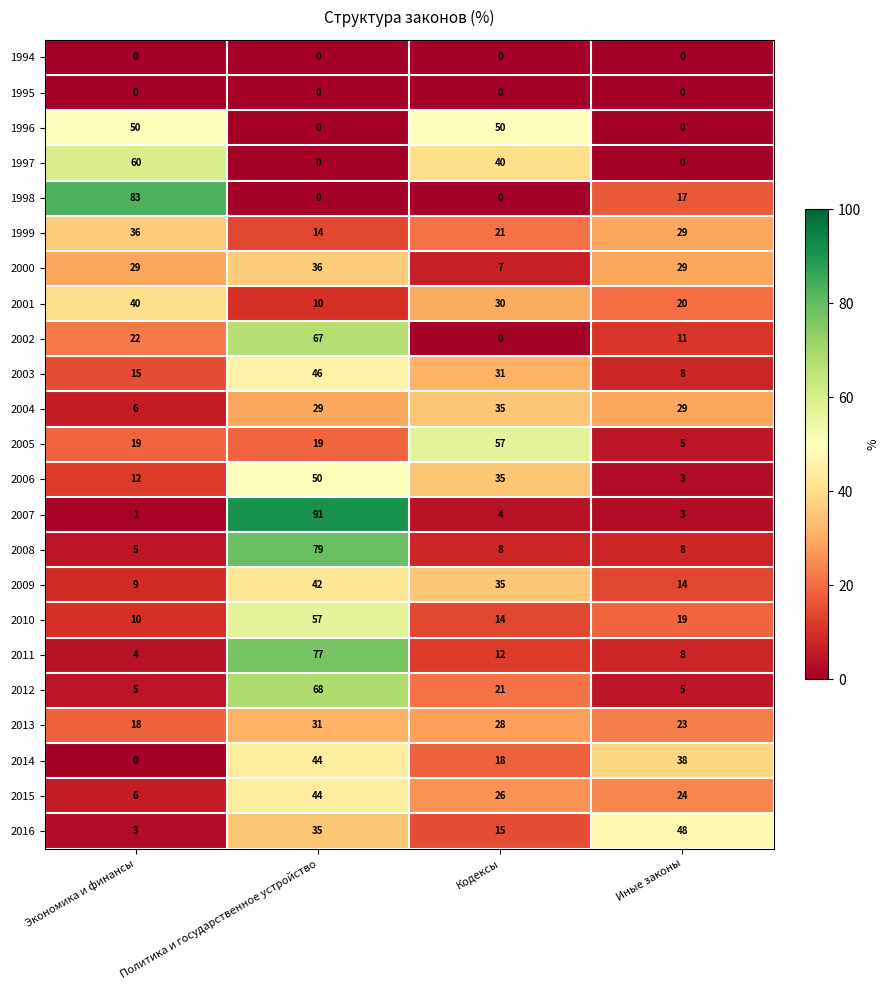

Where is 2006 nearest to the value 26?

Кодексы